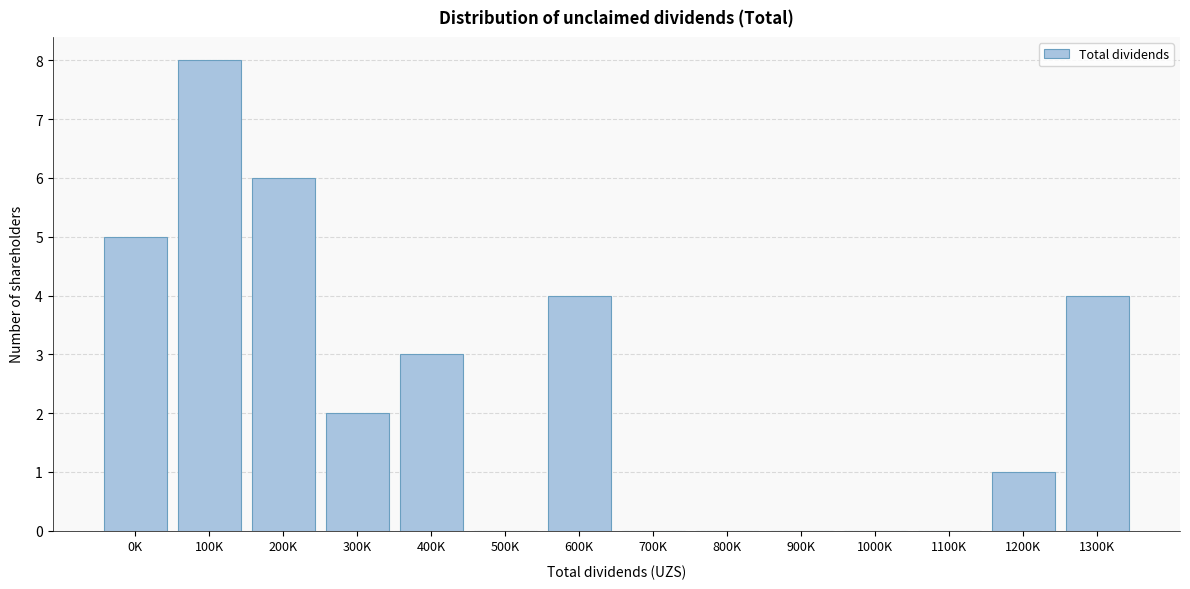

Reading left to right, what are all the values shown in this chart?

0K=5	100K=8	200K=6	300K=2	400K=3	500K=0	600K=4	700K=0	800K=0	900K=0	1000K=0	1100K=0	1200K=1	1300K=4